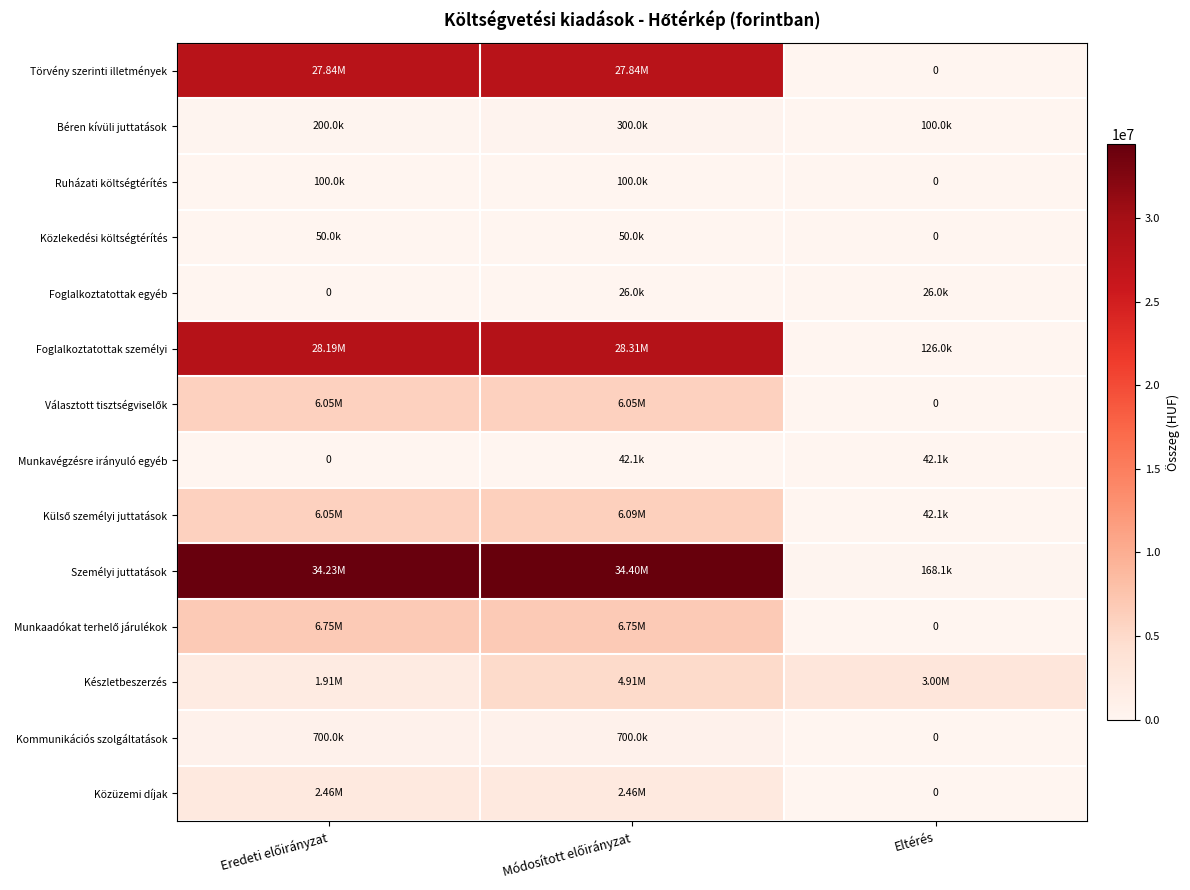

Which has a higher value, Eredeti előirányzat or Eltérés?

Eredeti előirányzat